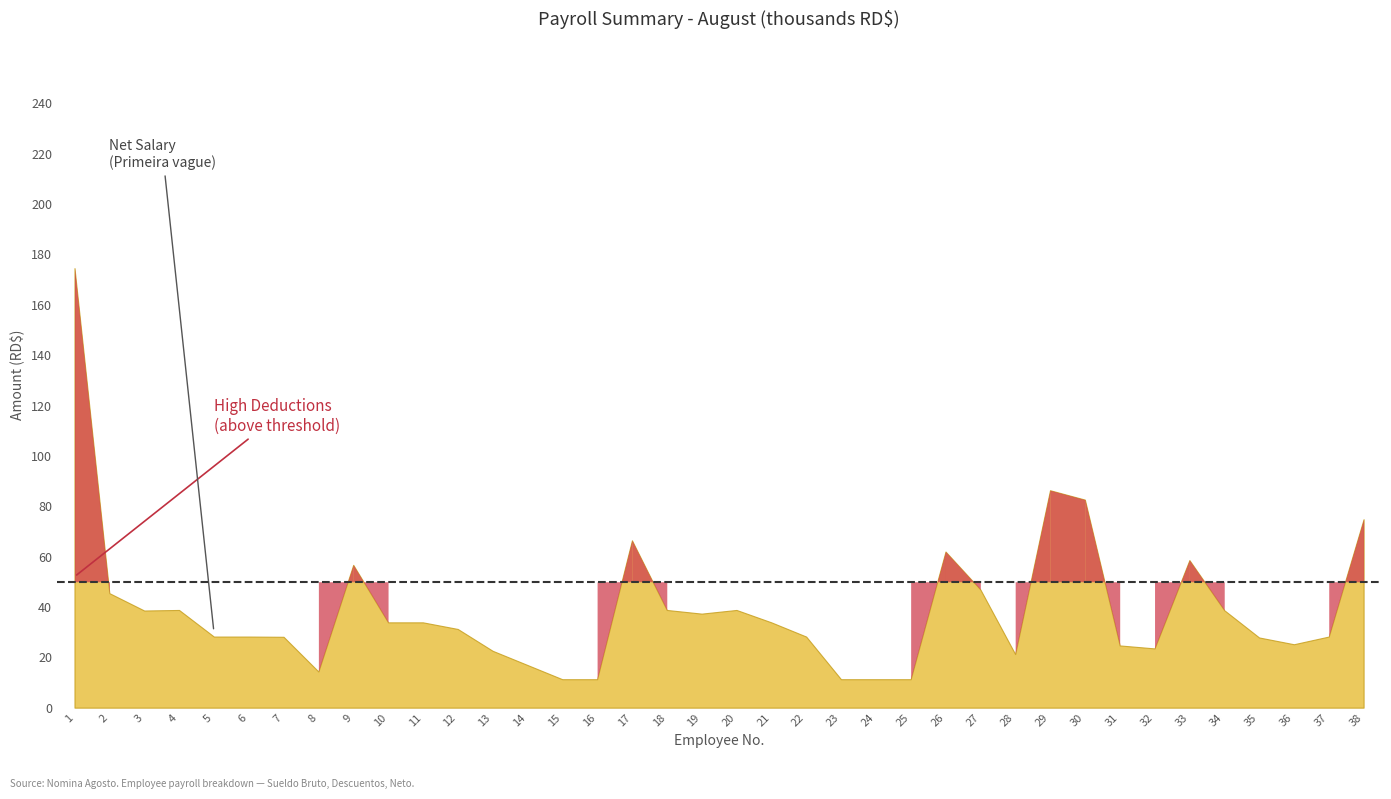

Is it true that Neto equals 28227.0 at 6?

True